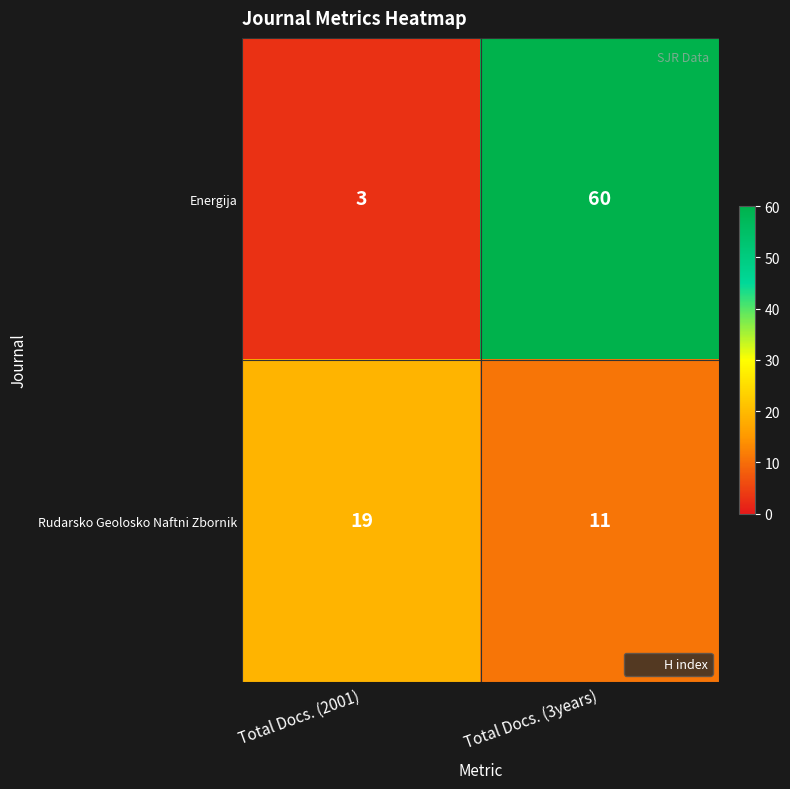

Rank the series by their maximum value, from highest to lowest.

Energija, Rudarsko Geolosko Naftni Zbornik